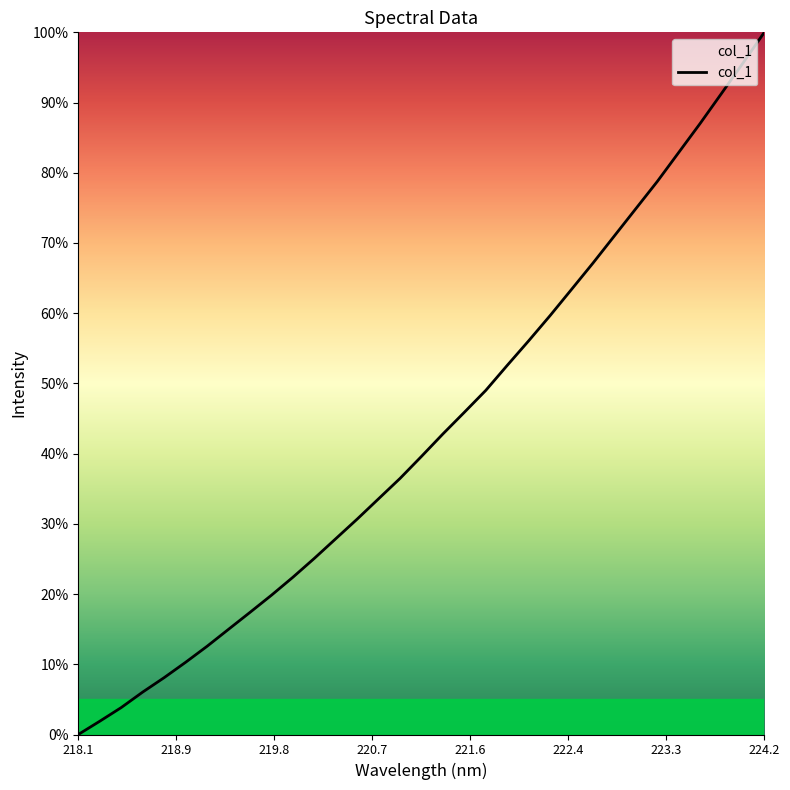

What is the greatest value displayed?

100.0